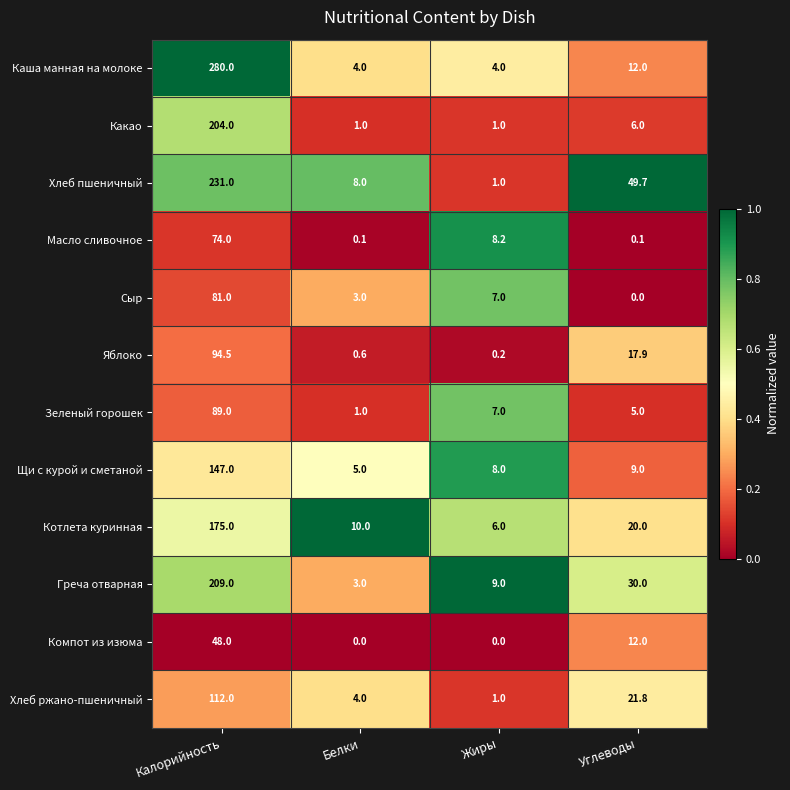

What is the difference between the maximum and second lowest values in the Хлеб пшеничный series?

223.0